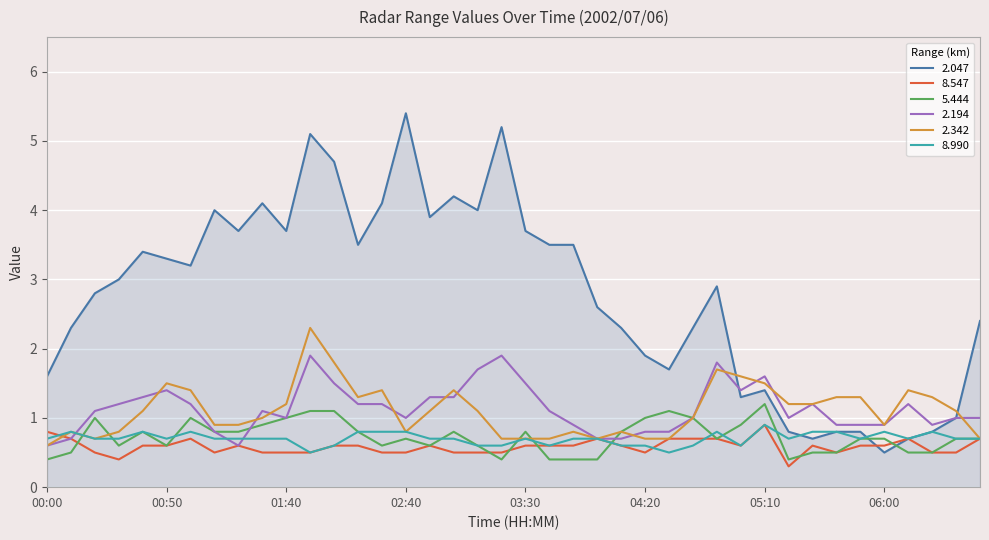

Which series has the largest range (max minus min)?

2.047